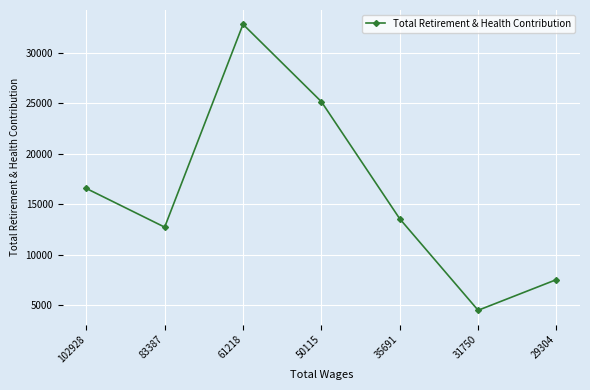

Between 83387 and 102928, which is larger?

102928